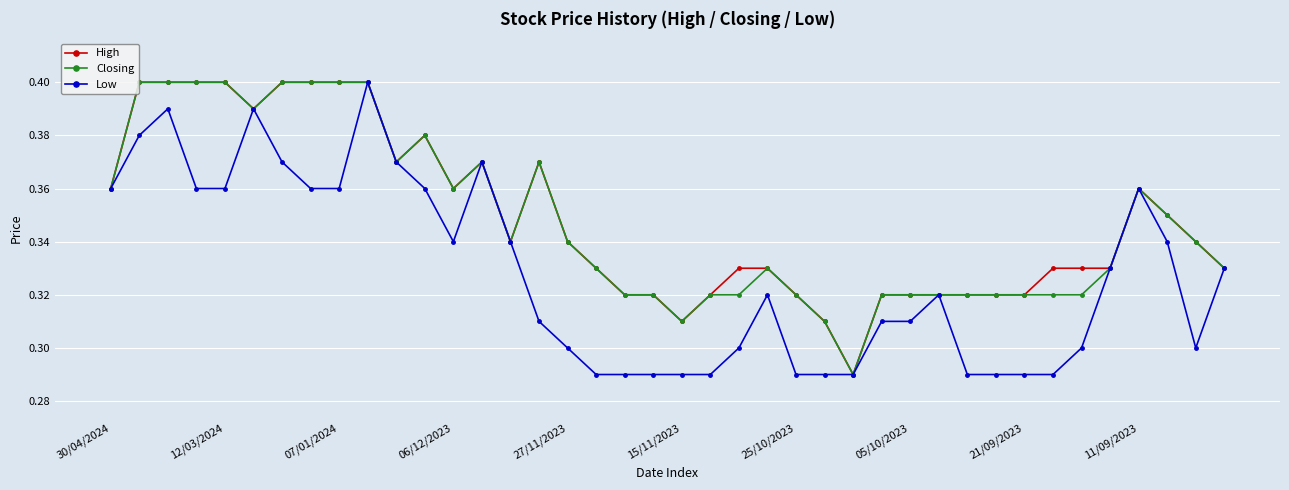

How many High values are between 0 and 1?

40